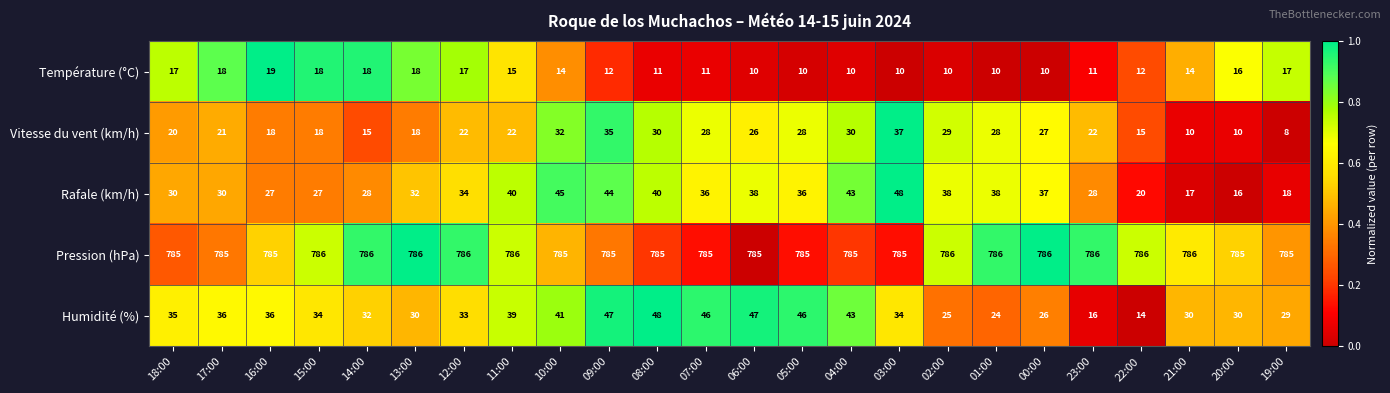

What is the total value across all series at 20:00?

857